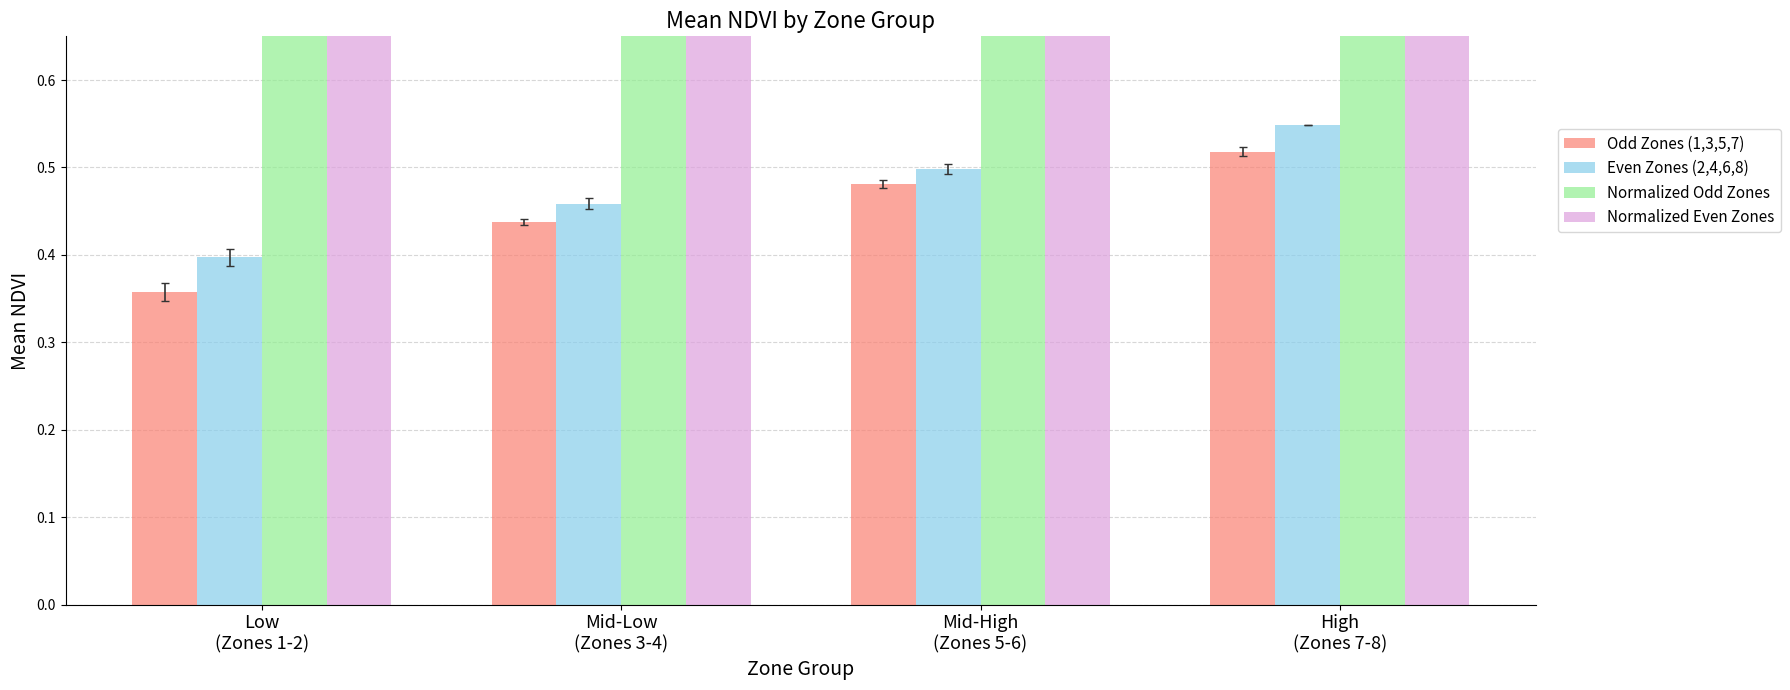

At how many categories does at least one series exceed 0?

4